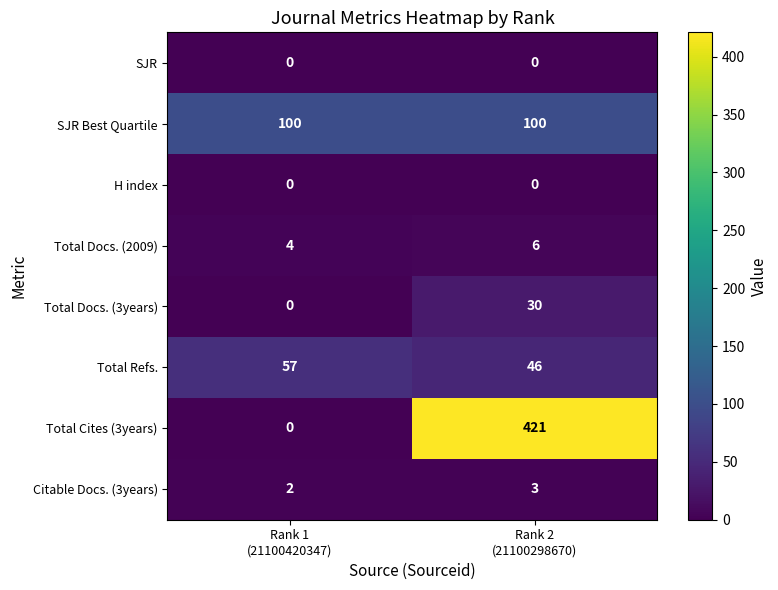

Between Rank 1
(21100420347) and Rank 2
(21100298670), which series saw the biggest shift?

Total Cites (3years)